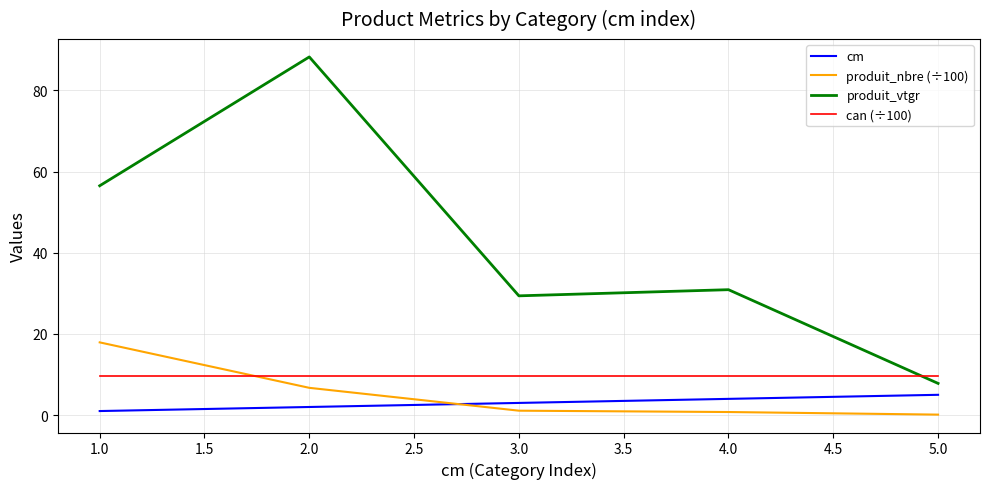

Rank the categories by cm value from highest to lowest.

5.0, 4.0, 3.0, 2.0, 1.0